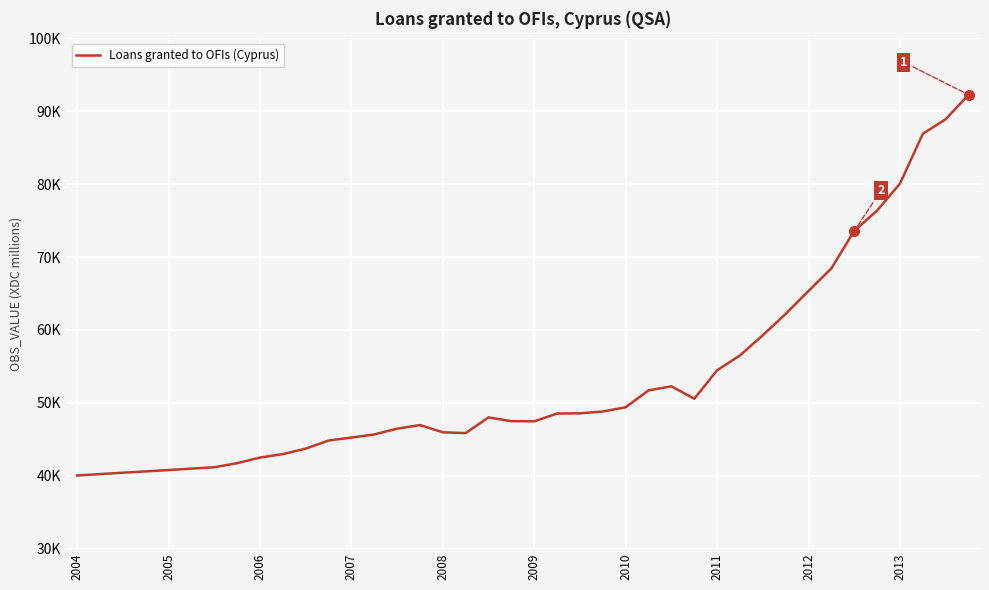

What is the difference between the second highest and second lowest values?

48688.5